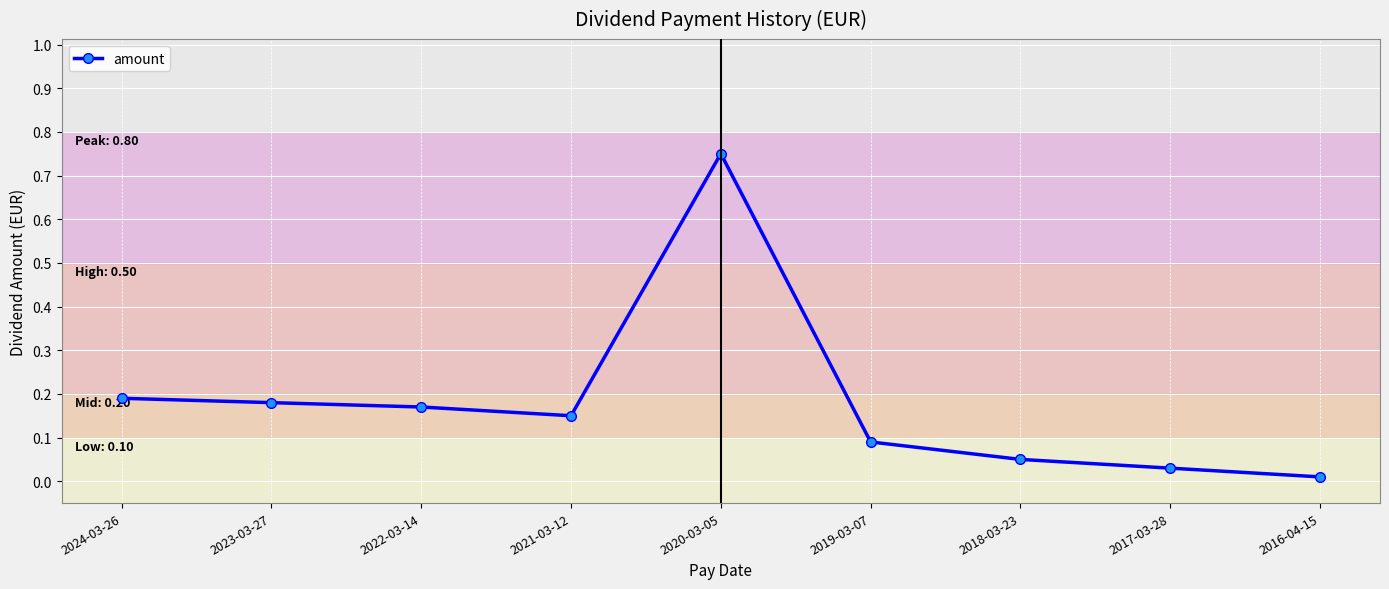

How many interior local valleys (lower than both neighbors) does the data have?

1